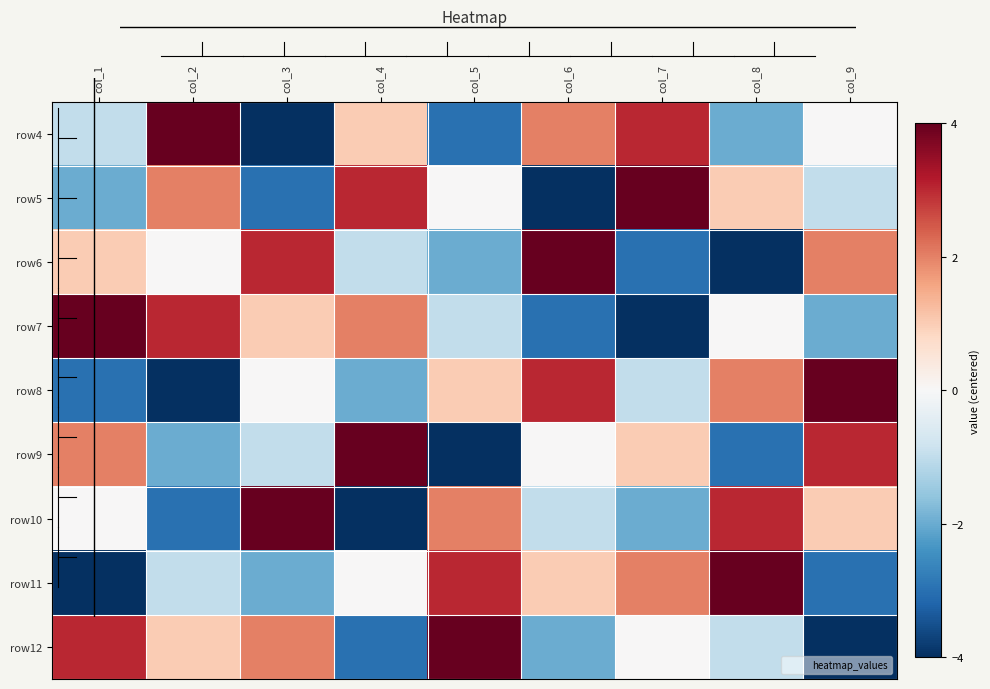

Rank the series by their maximum value, from lowest to highest.

row4, row5, row6, row7, row8, row9, row10, row11, row12